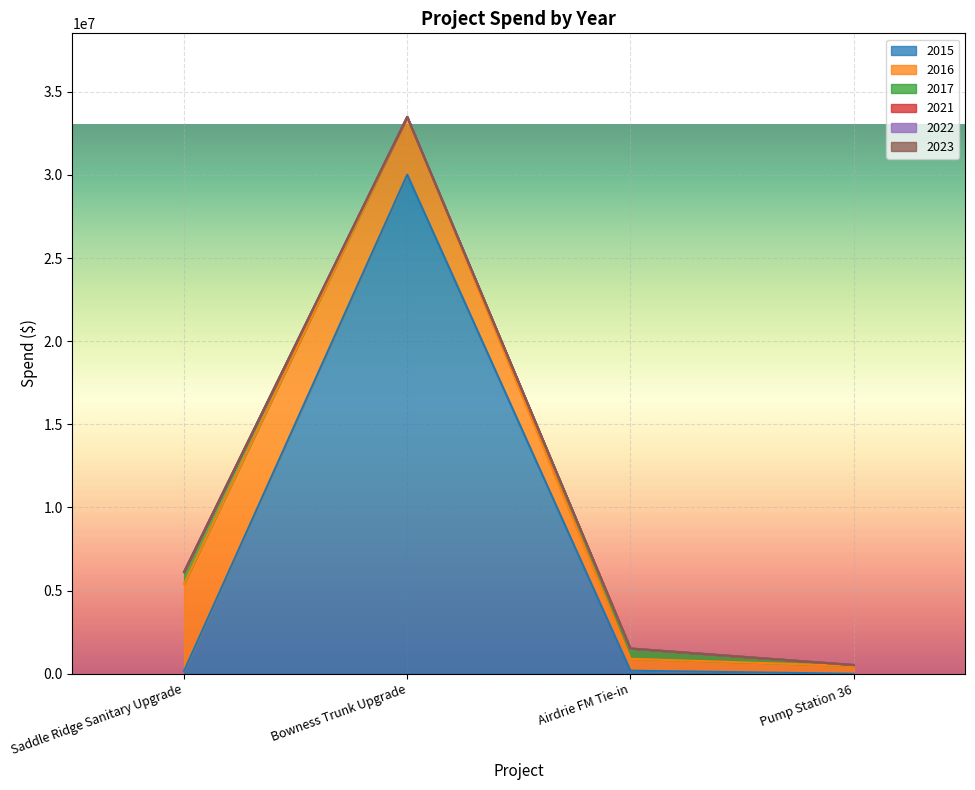

What is the label of the 4th point from the right?

Saddle Ridge Sanitary Upgrade